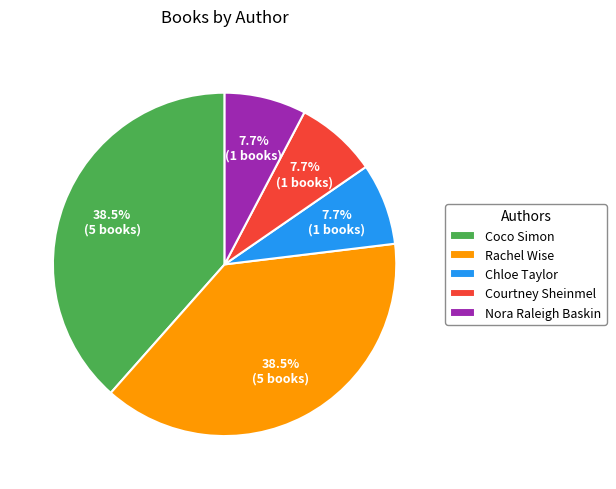

What is the ratio of the value at Nora Raleigh Baskin to the value at Chloe Taylor?

1.0